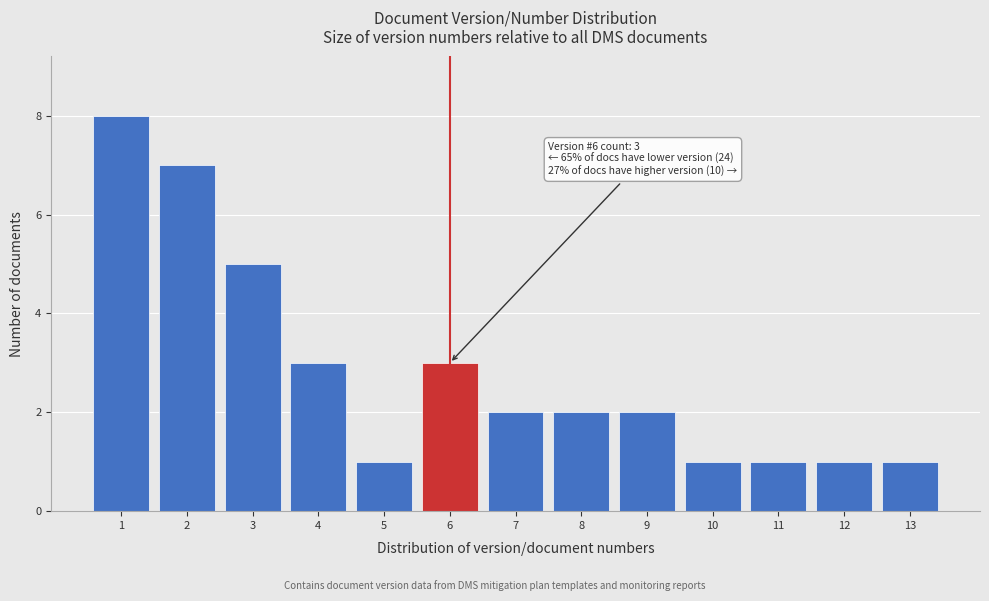

Reading left to right, what are all the values shown in this chart?

8	7	5	3	1	3	2	2	2	1	1	1	1